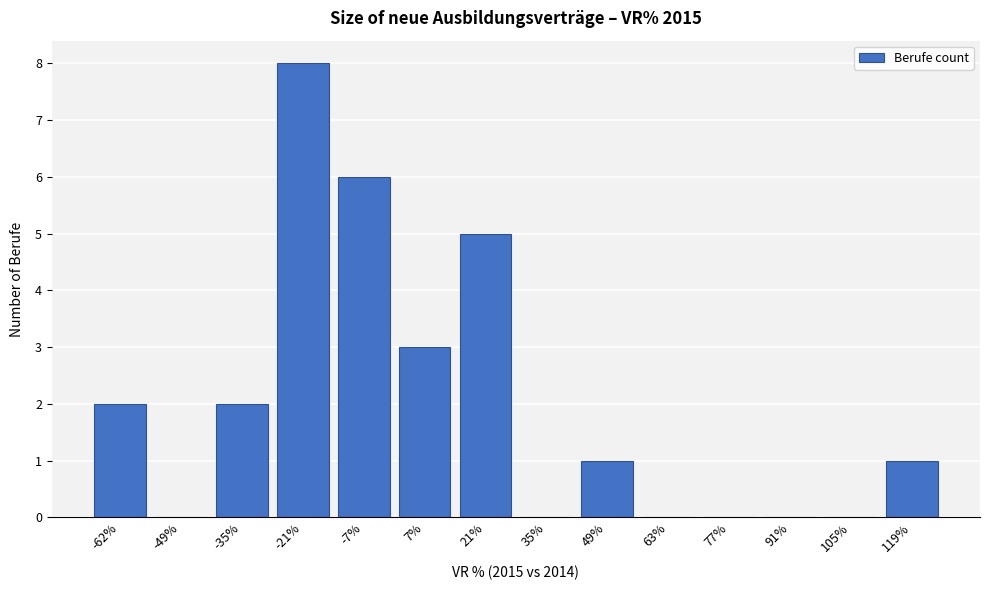

Reading left to right, list all the values displayed in this chart.

-62%=2	-49%=0	-35%=2	-21%=8	-7%=6	7%=3	21%=5	35%=0	49%=1	63%=0	77%=0	91%=0	105%=0	119%=1